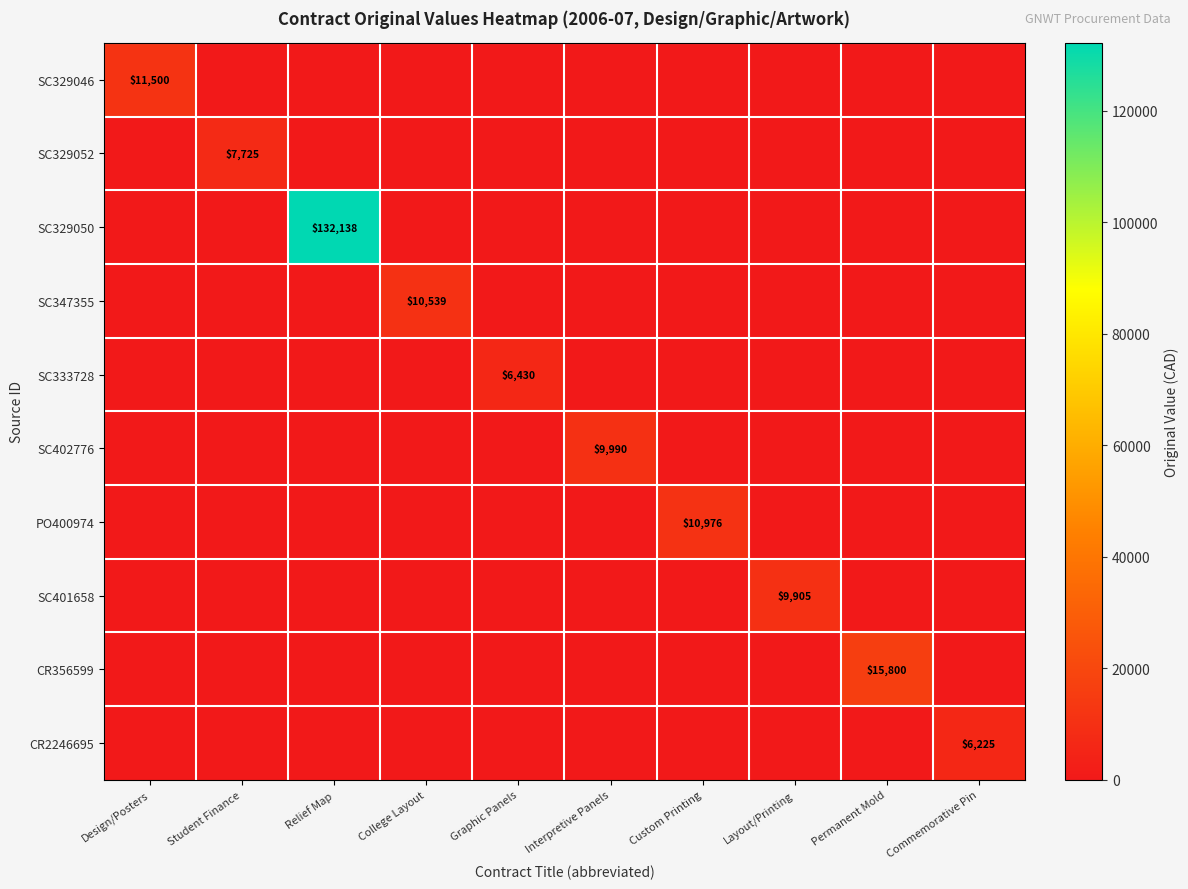

The value of SC329046 at Student Finance is -4621. True or false?

False